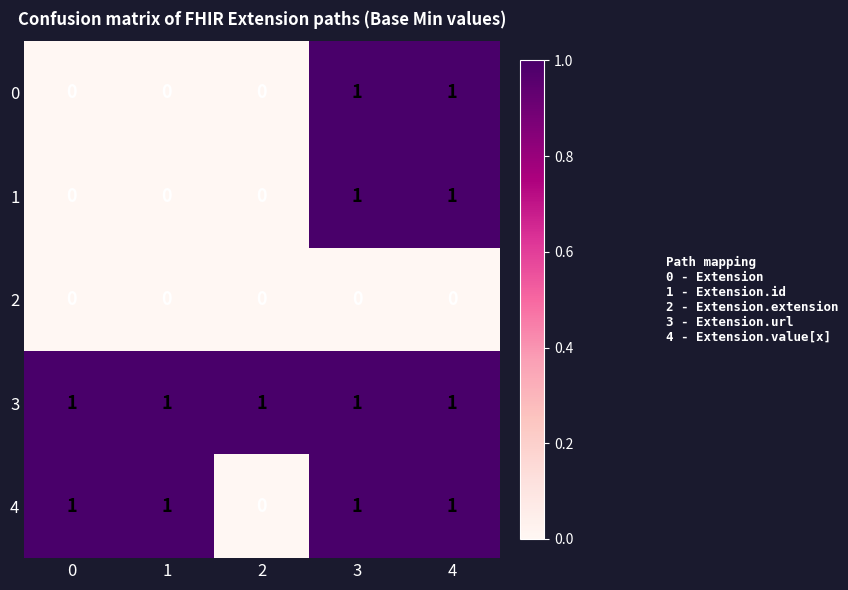

How many 0 values are between 0 and 1?

5